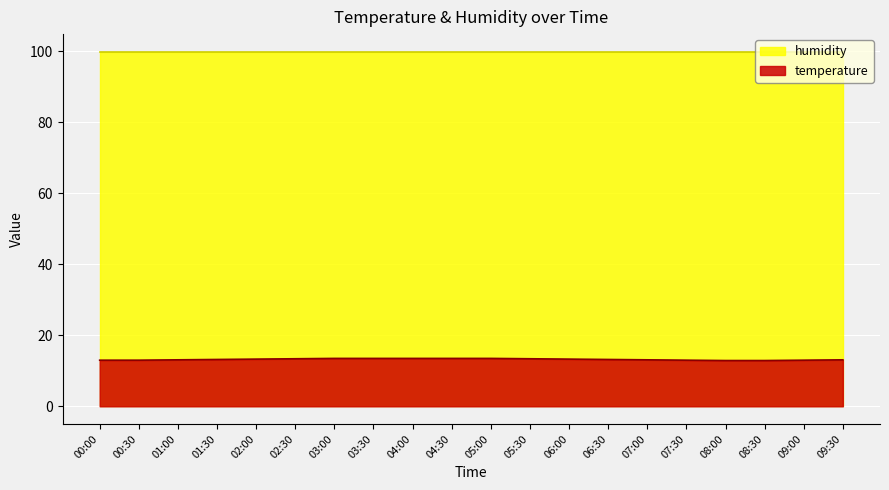

What is the spread (max minus min) of values at 07:00?

86.8